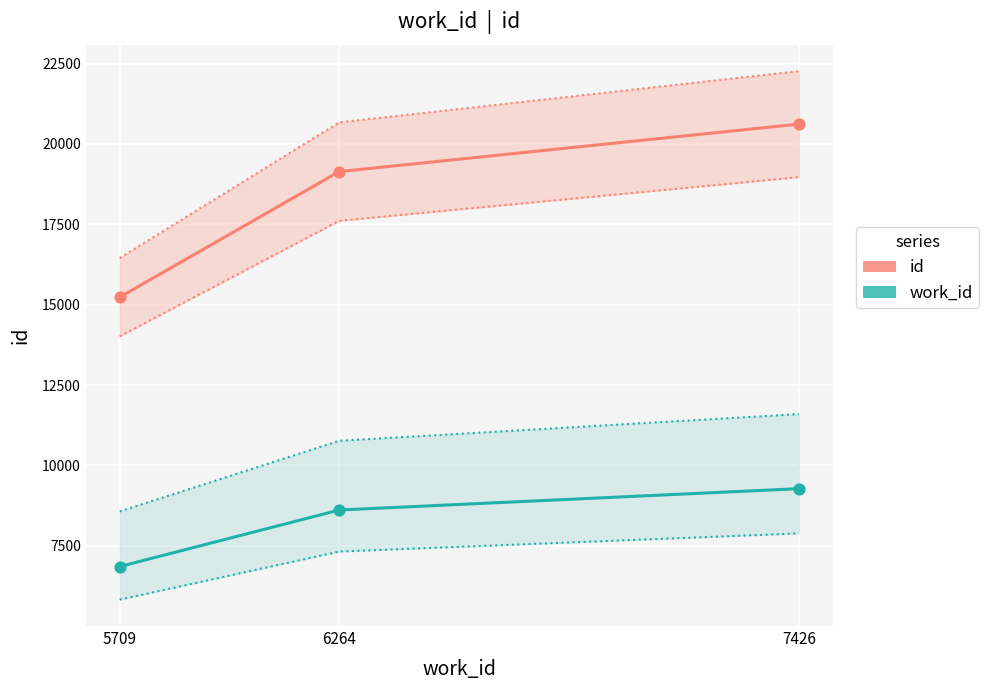

Which series has the largest Y range (max minus min)?

id